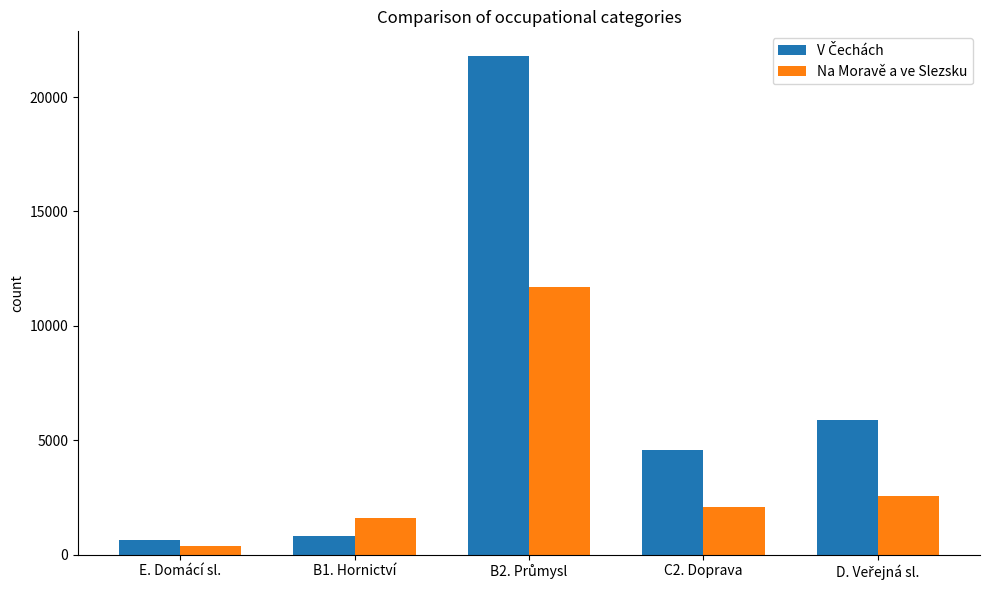

What is the highest value of the Na Moravě a ve Slezsku series?

11712